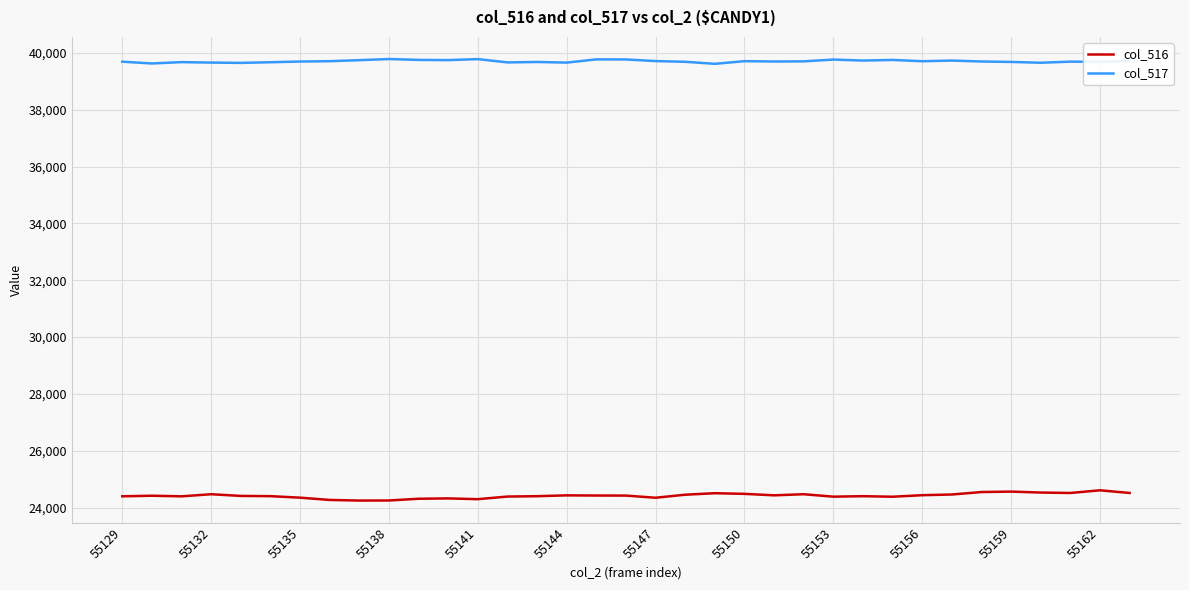

True or false: col_516 and col_517 cross at least once.

False